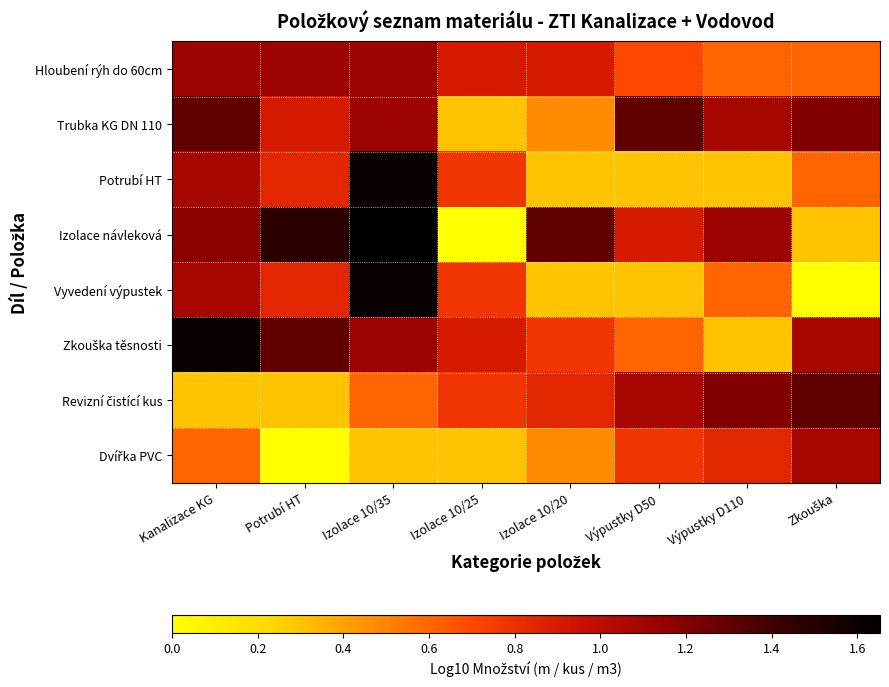

Which series has the widest spread of values?

Izolace návleková